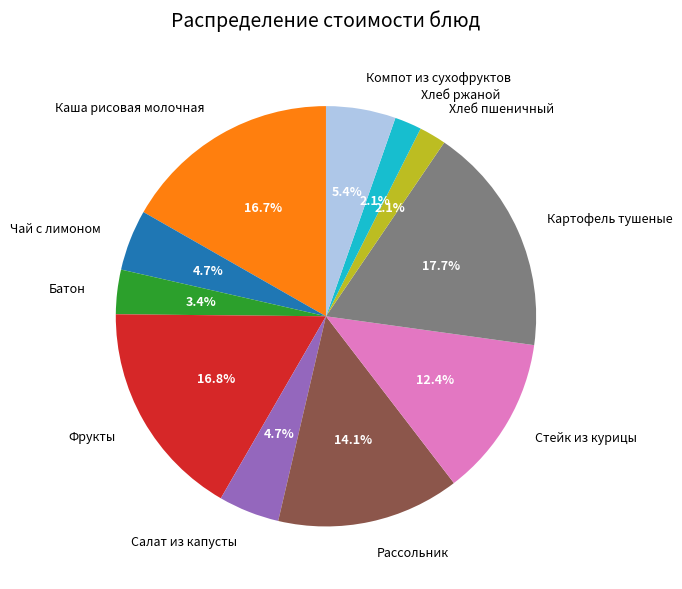

How many segments does this pie chart have?

11